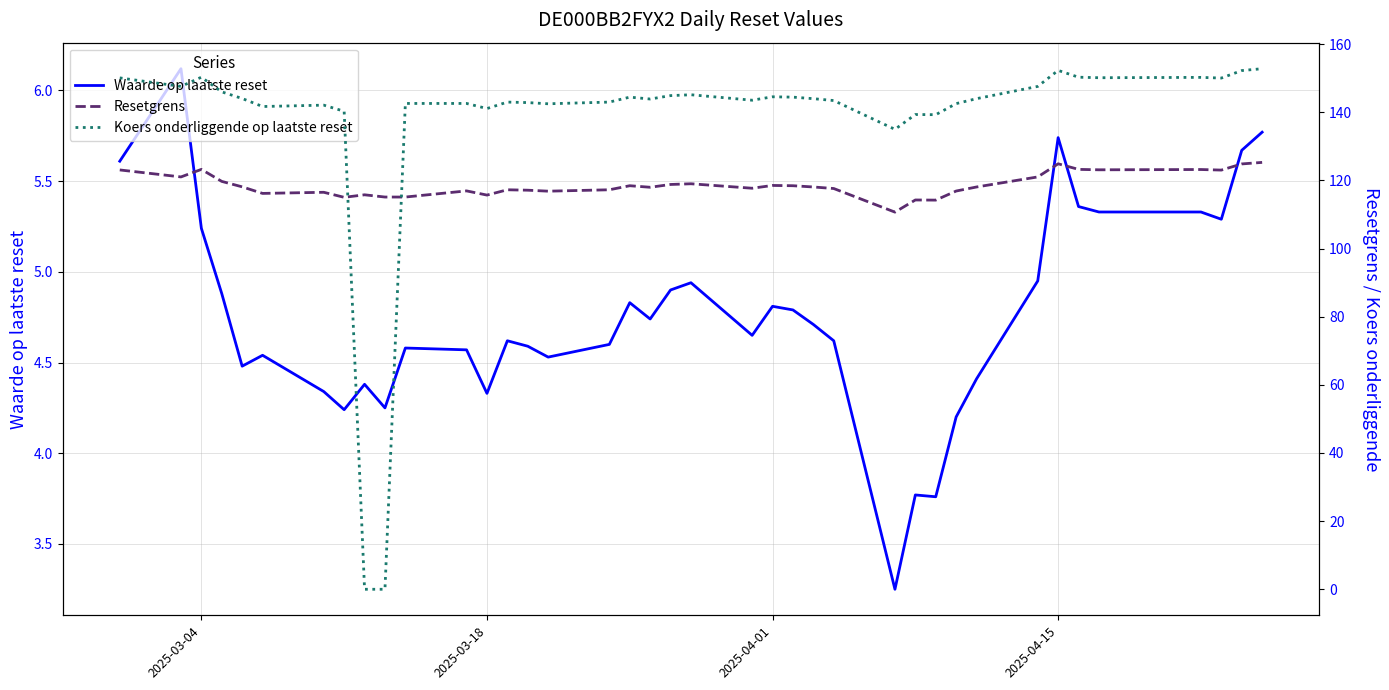

The Resetgrens series shows 73.9 at 2025-04-15. True or false?

False